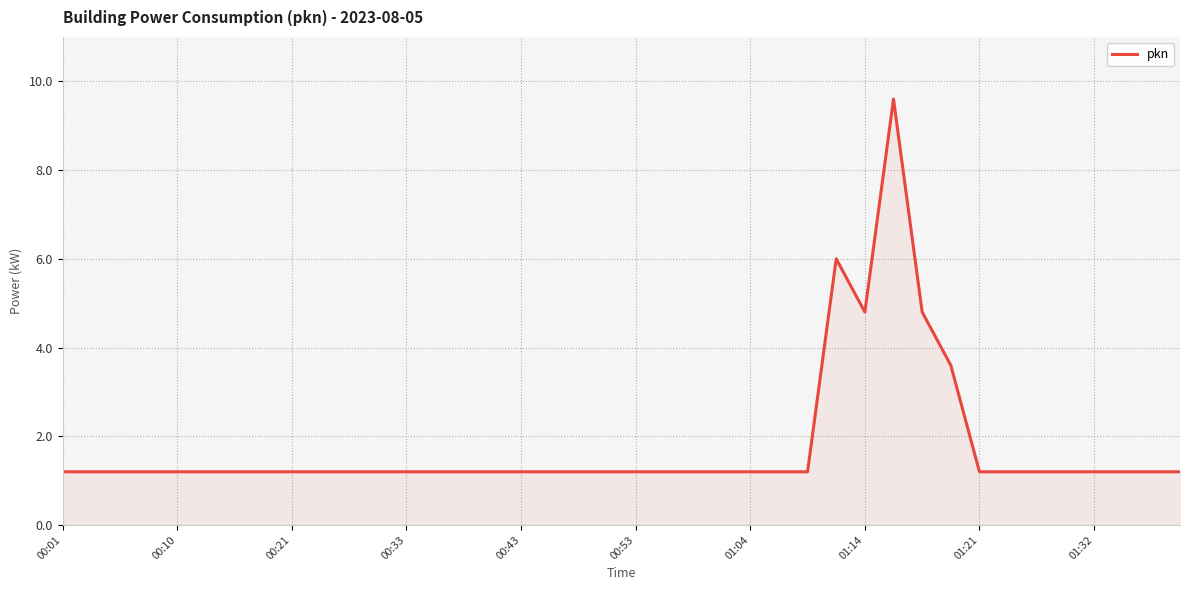

What is the smallest value displayed?

1.2